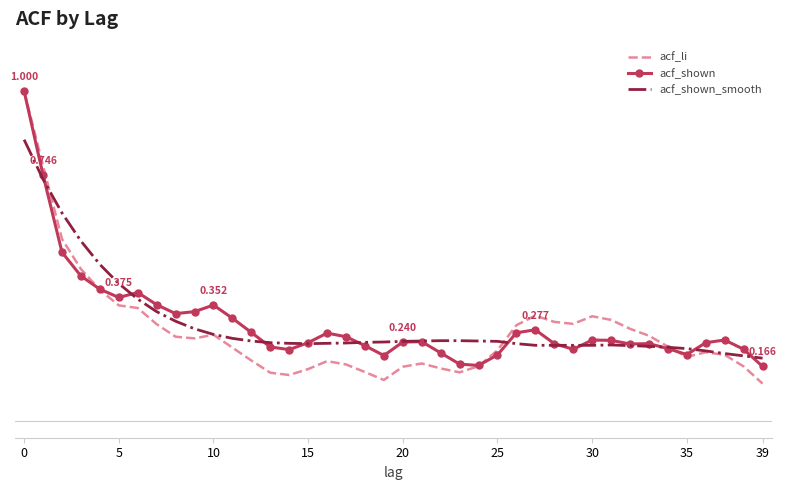

In acf_shown_smooth, how many points are higher than both neighbors (excluding endpoints)?

1